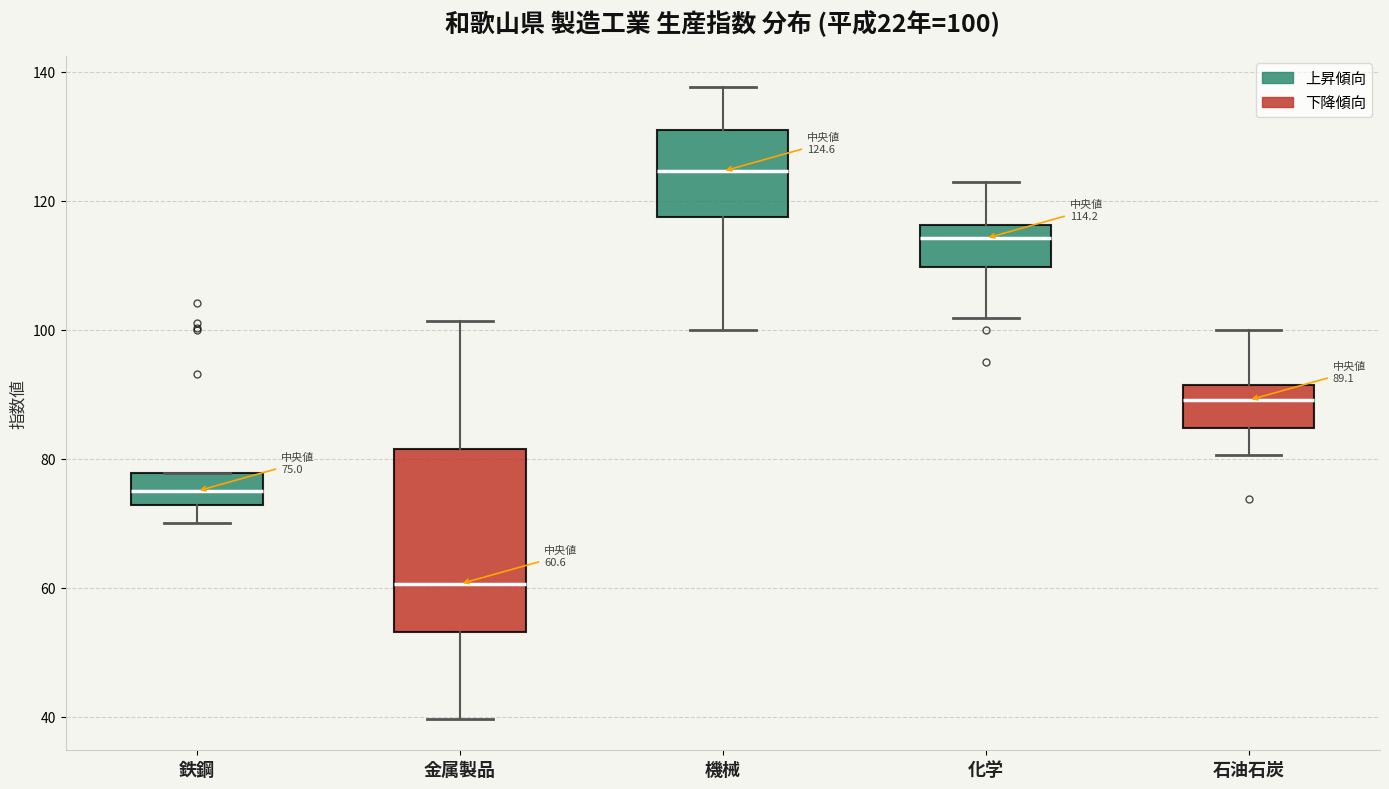

Which box is the tallest, from its lower edge to its upper edge?

金属製品